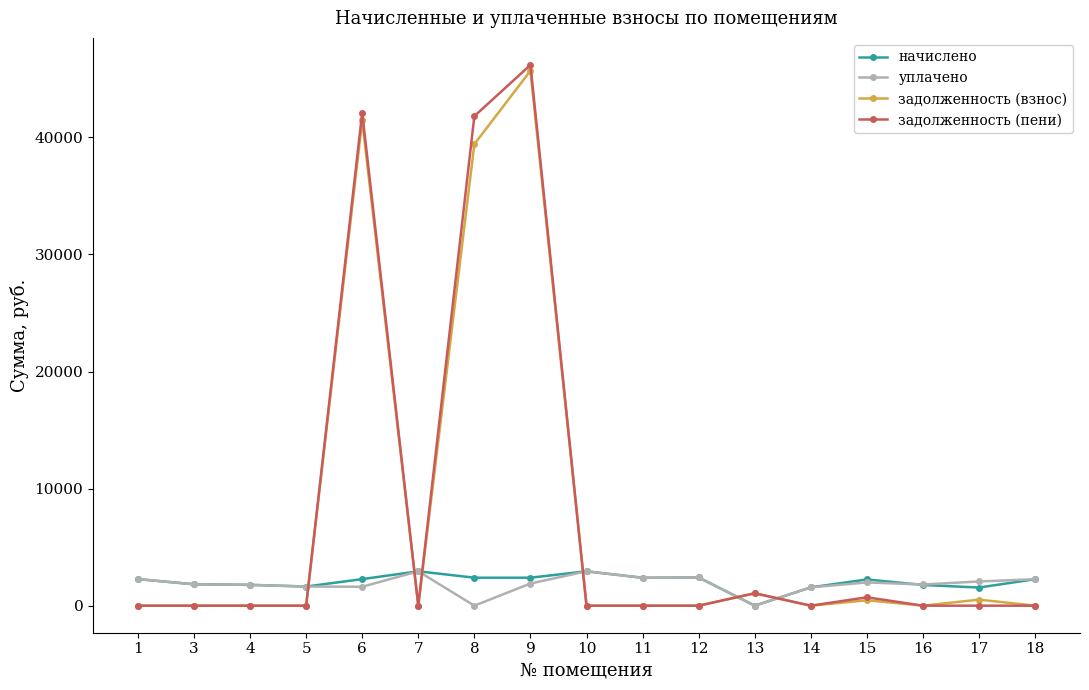

At how many categories does at least one series exceed 31528?

3